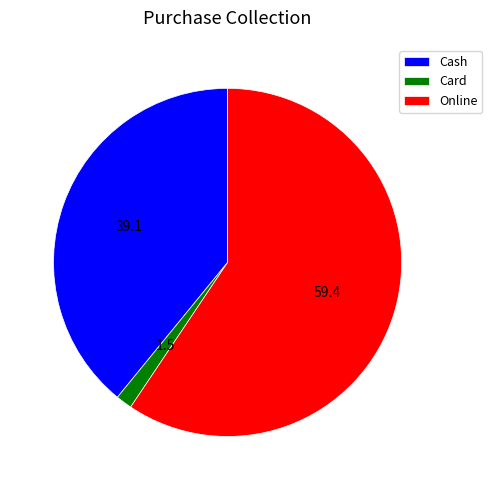

Combined, do Card and Cash account for over 50%?

No